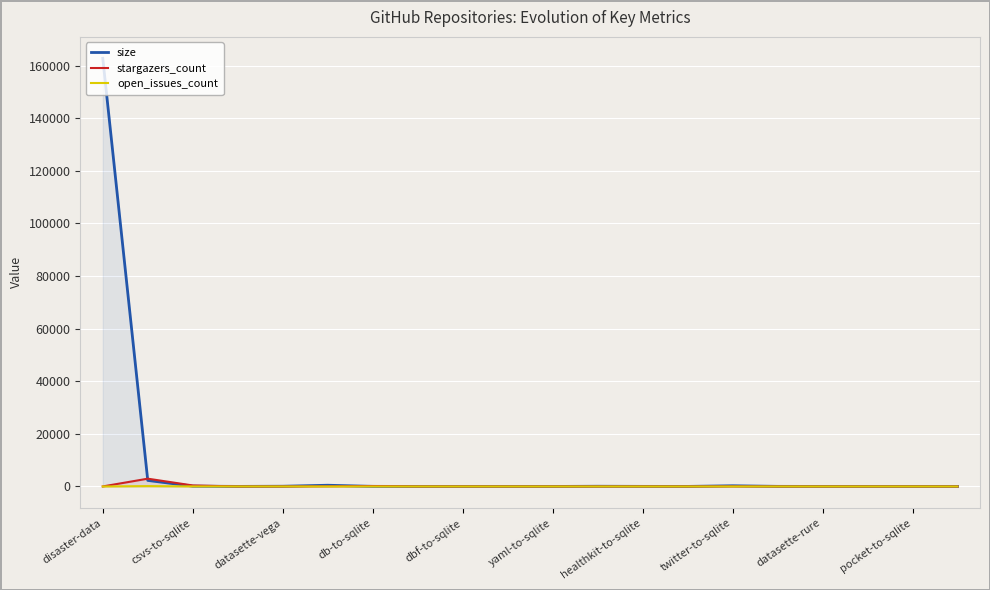

Which series has the largest range (max minus min)?

size